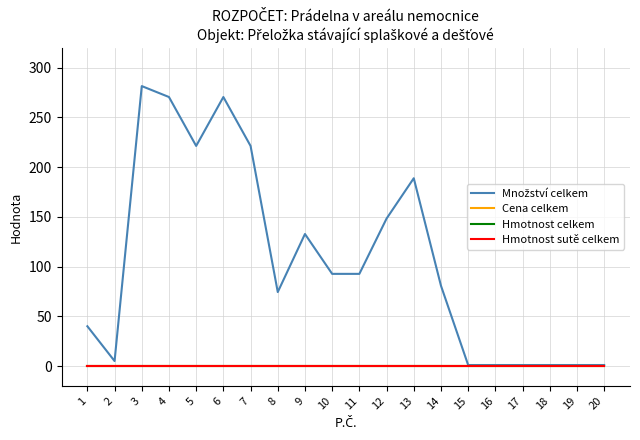

Does the chart display data point markers on the line(s)?

No